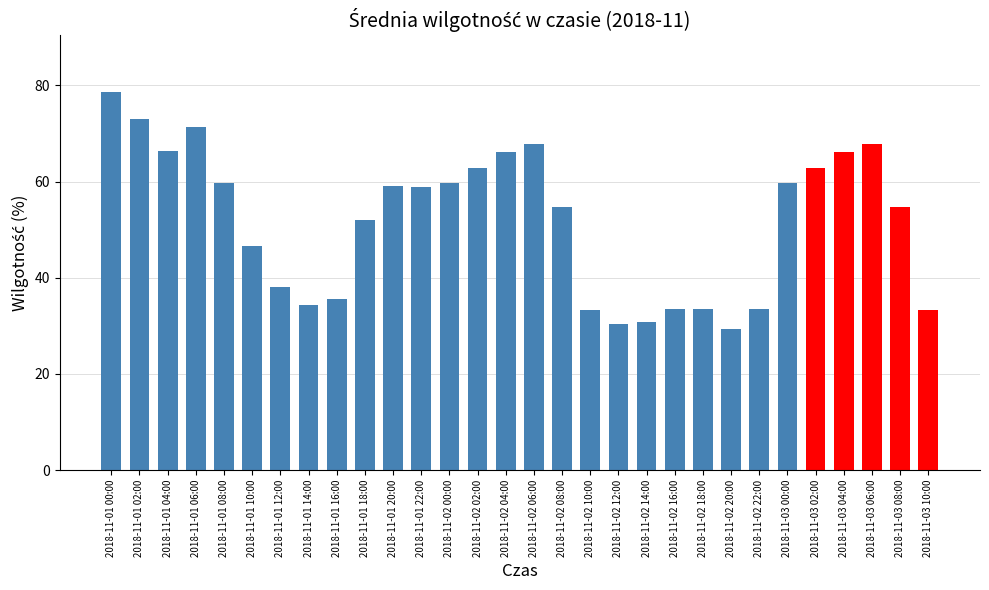

Which has a higher value, 2018-11-03 06:00 or 2018-11-01 00:00?

2018-11-01 00:00